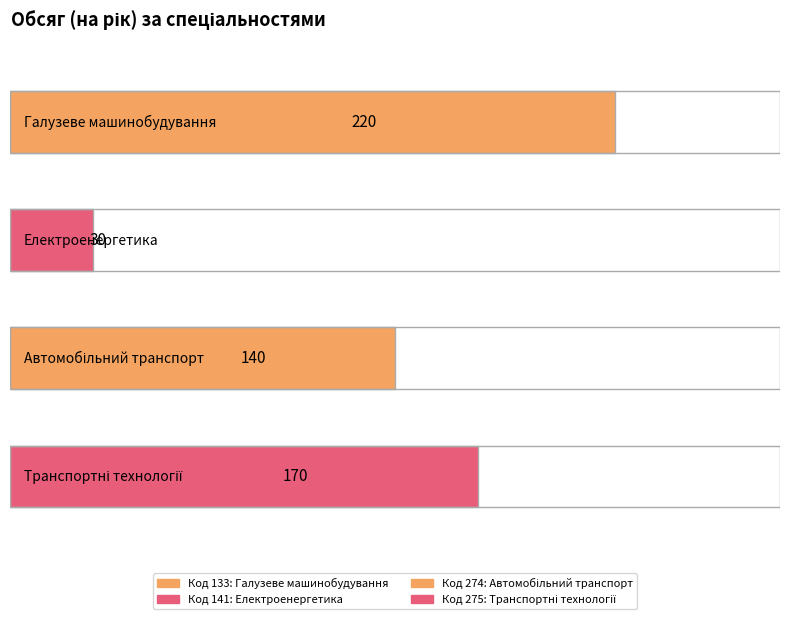

What value does the data have at 133, to the nearest 50?

200